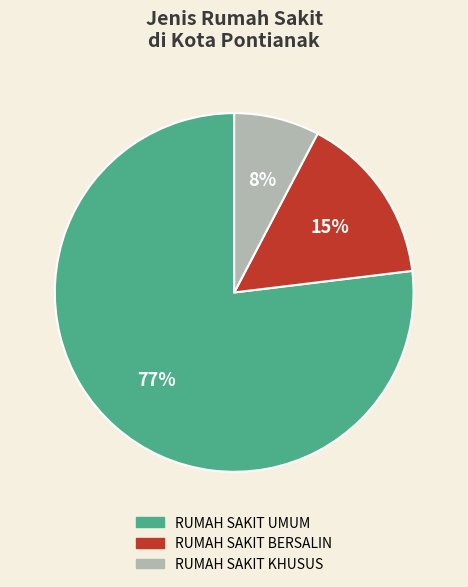

Which has a higher value, RUMAH SAKIT UMUM or RUMAH SAKIT BERSALIN?

RUMAH SAKIT UMUM